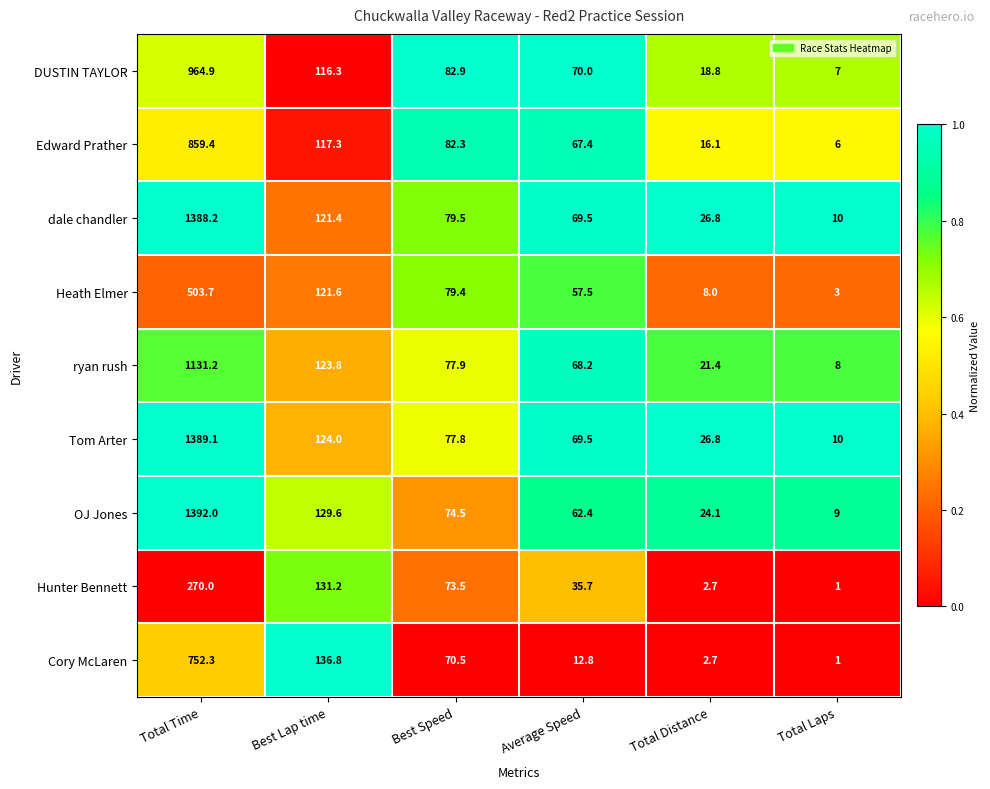

List the labels in order of OJ Jones value, smallest first.

Total Laps, Total Distance, Average Speed, Best Speed, Best Lap time, Total Time